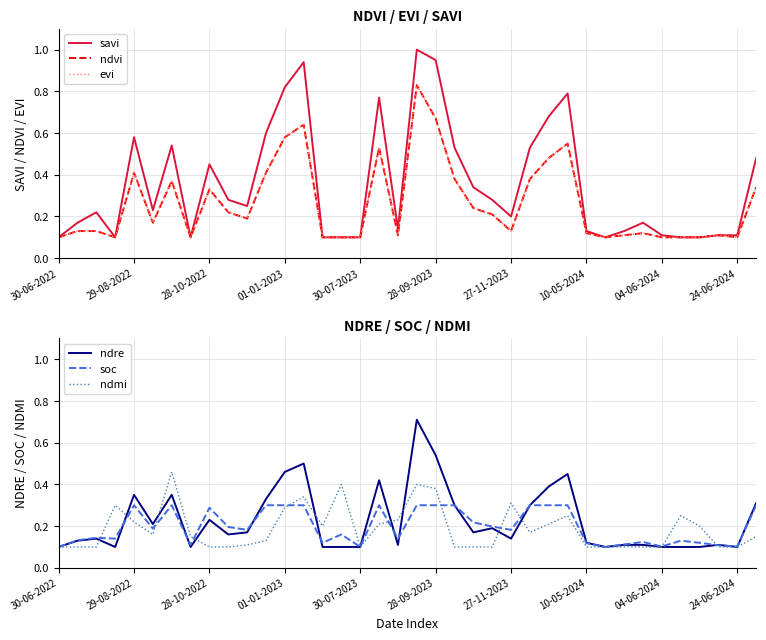

The value of soc at 24-06-2024 is 0.2. True or false?

False